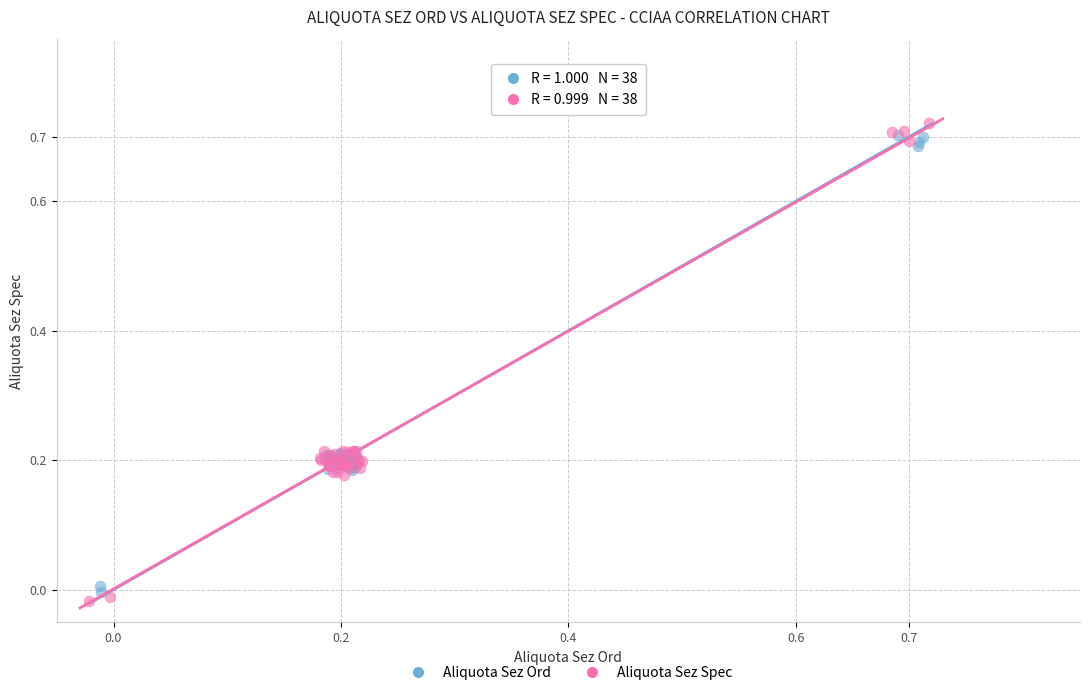

What are all the series names shown in the legend?

Aliquota Sez Ord, Aliquota Sez Spec